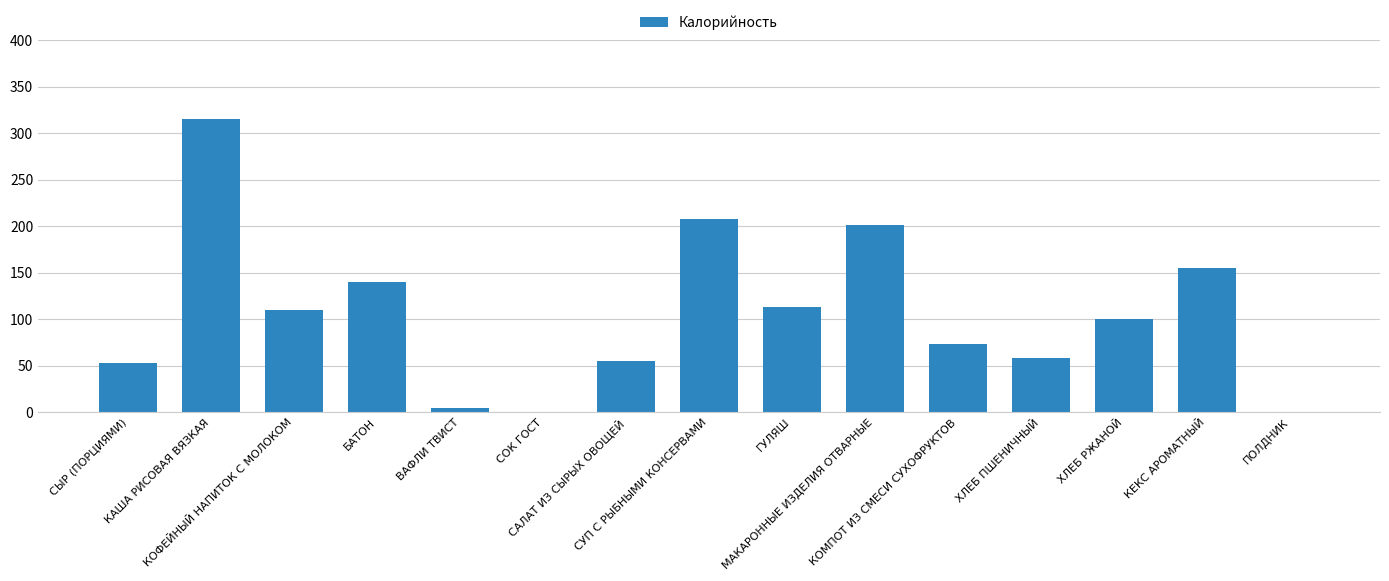

Are the bars grouped side by side (vs. stacked)?

No